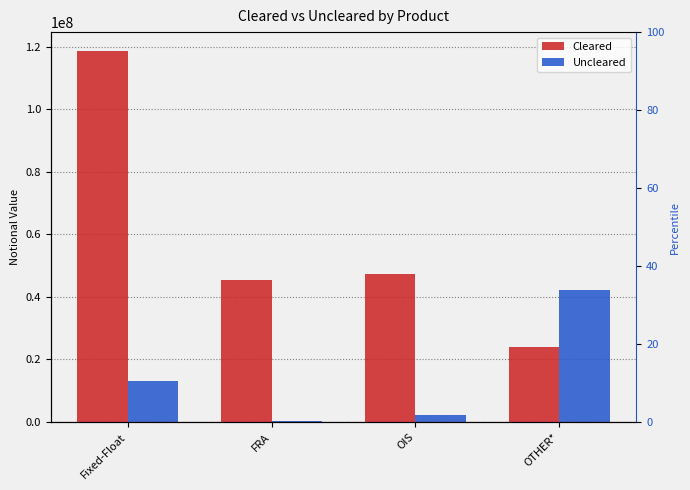

What is the difference between the maximum and minimum values in the Cleared series?

94705272